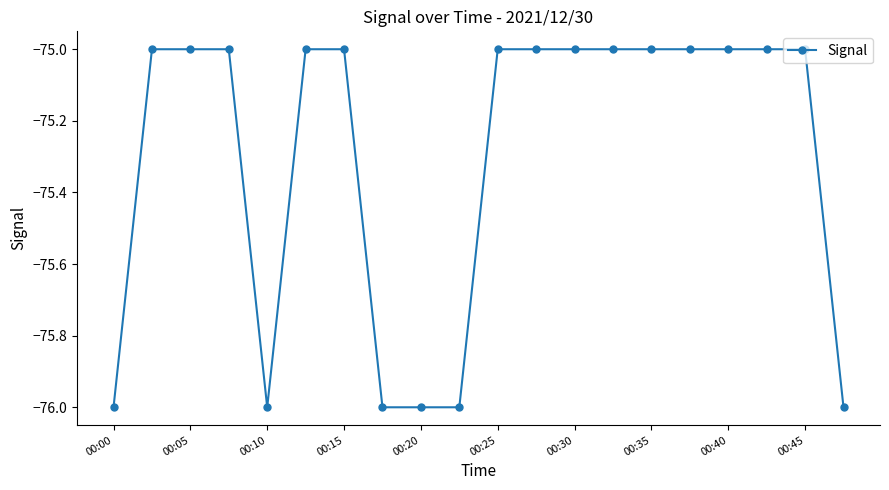

How many categories are shown in the chart?

20